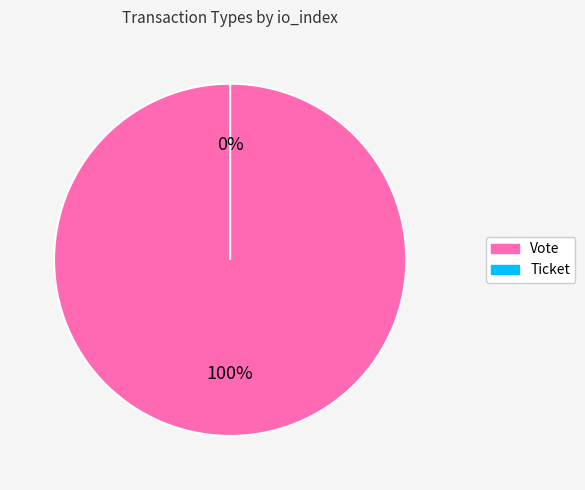

Which slice is the largest?

Vote